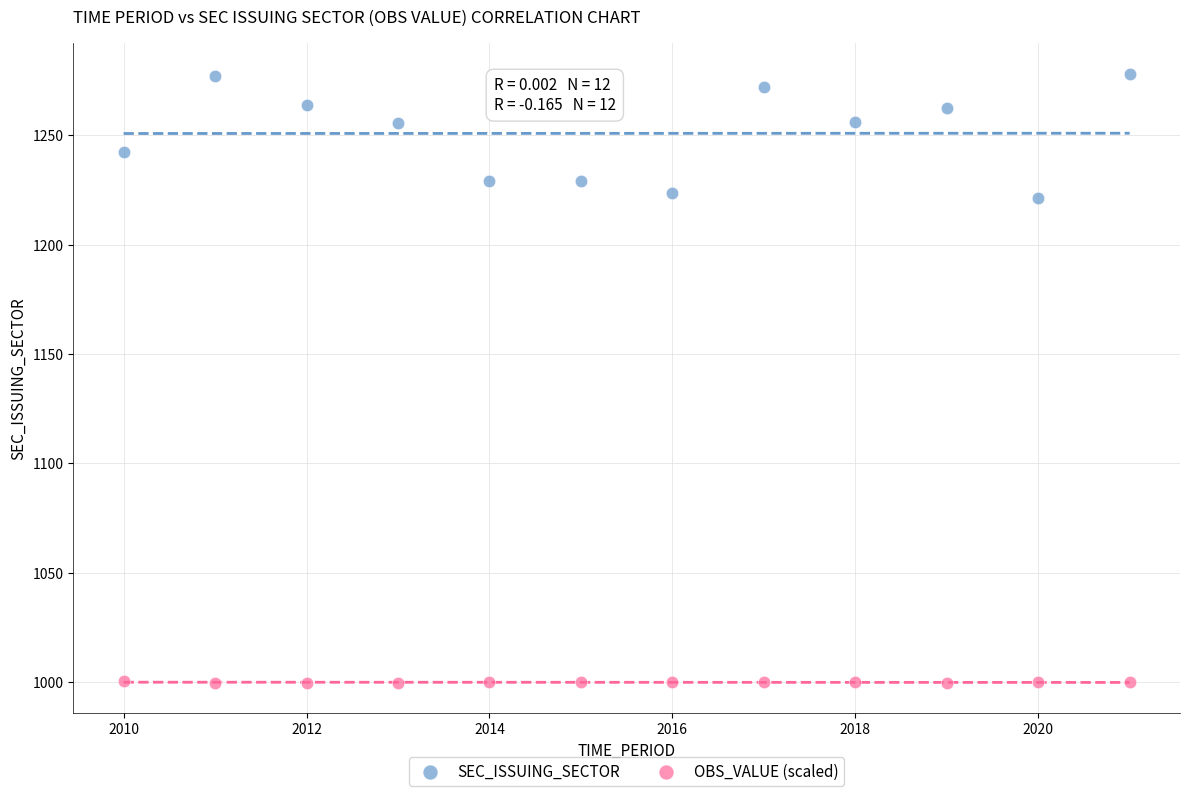

What are all the series names shown in the legend?

SEC_ISSUING_SECTOR, OBS_VALUE (scaled)